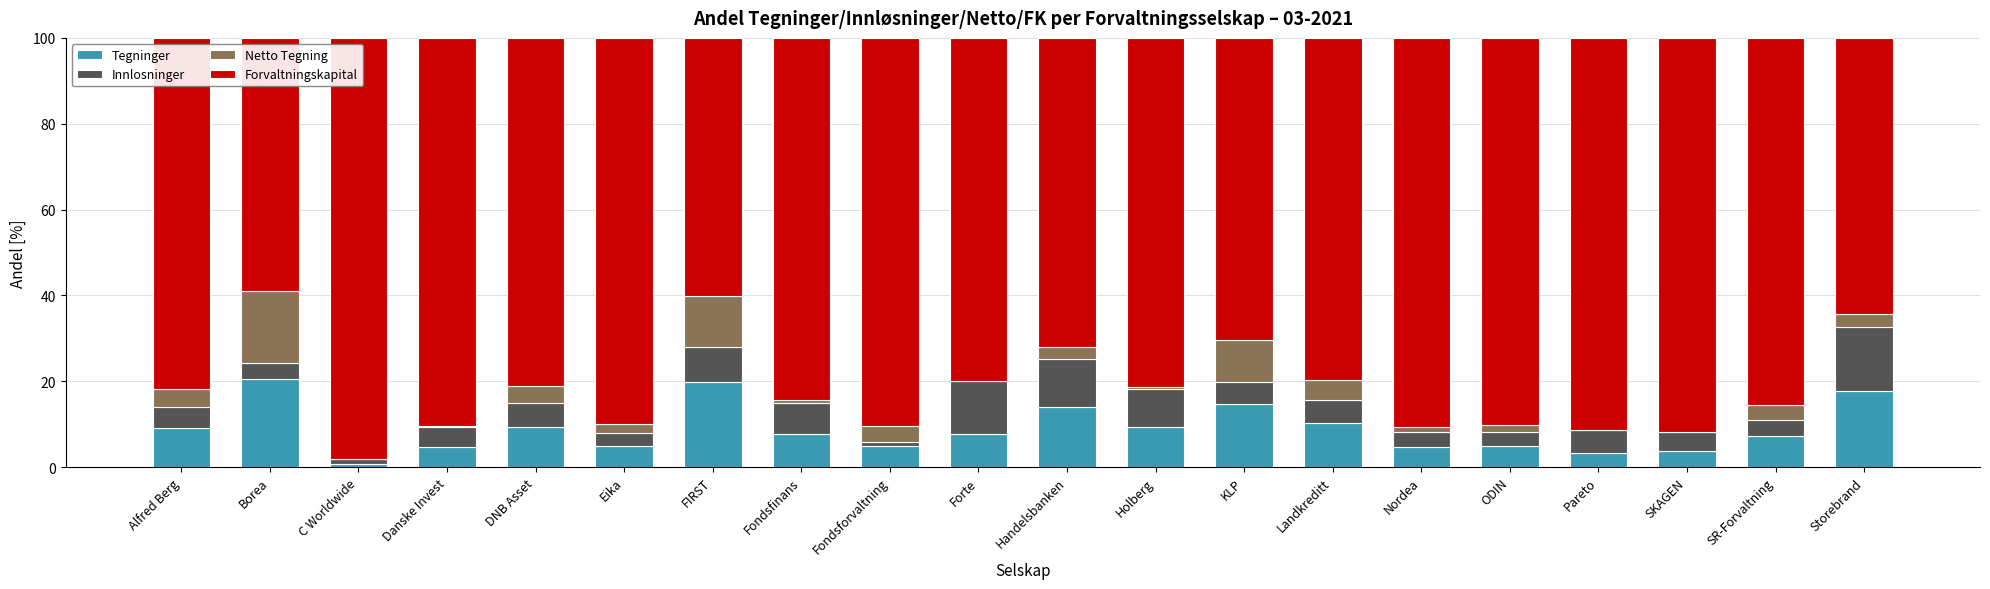

What are all the series names shown in the legend?

Tegninger, Innlosninger, Netto Tegning, Forvaltningskapital